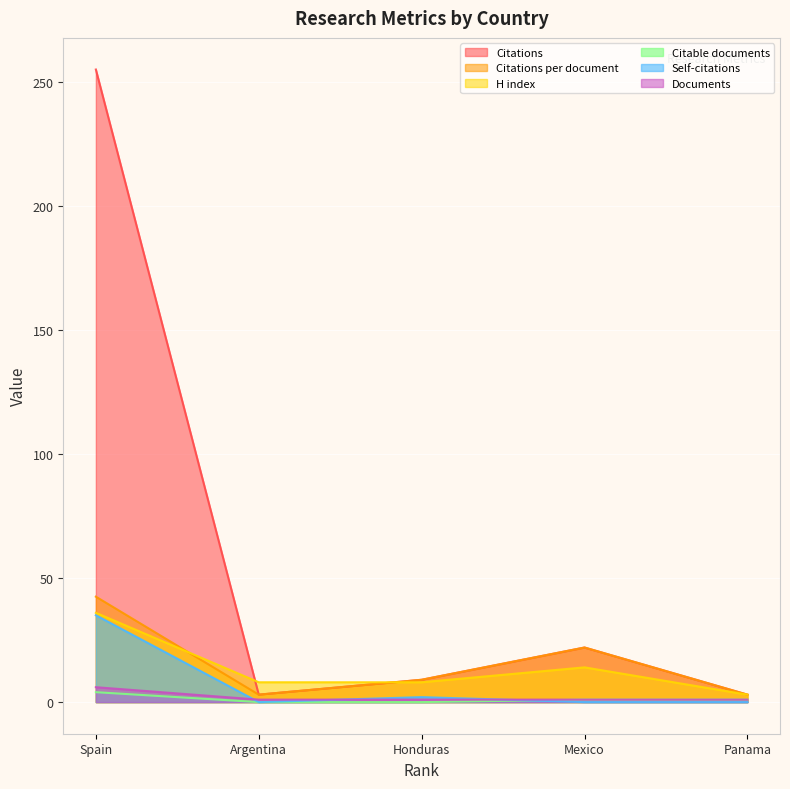

Between Spain and Argentina, which series saw the biggest shift?

Citations